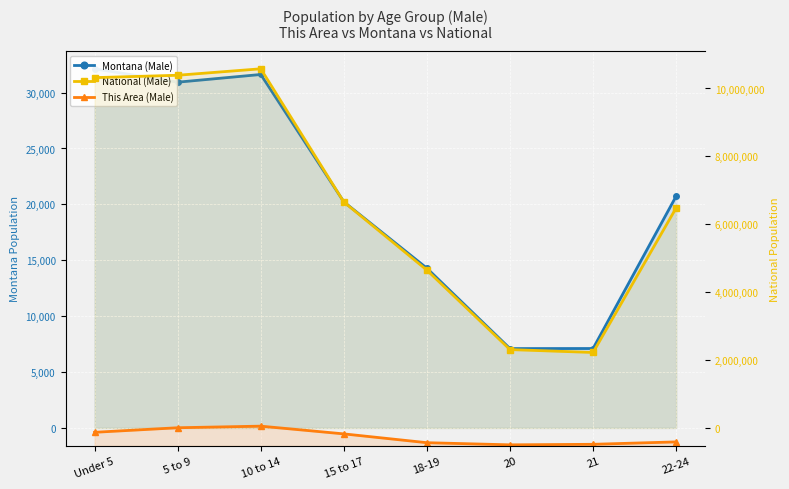

True or false: This Area (Male) has a value of 24 at 22-24.

False